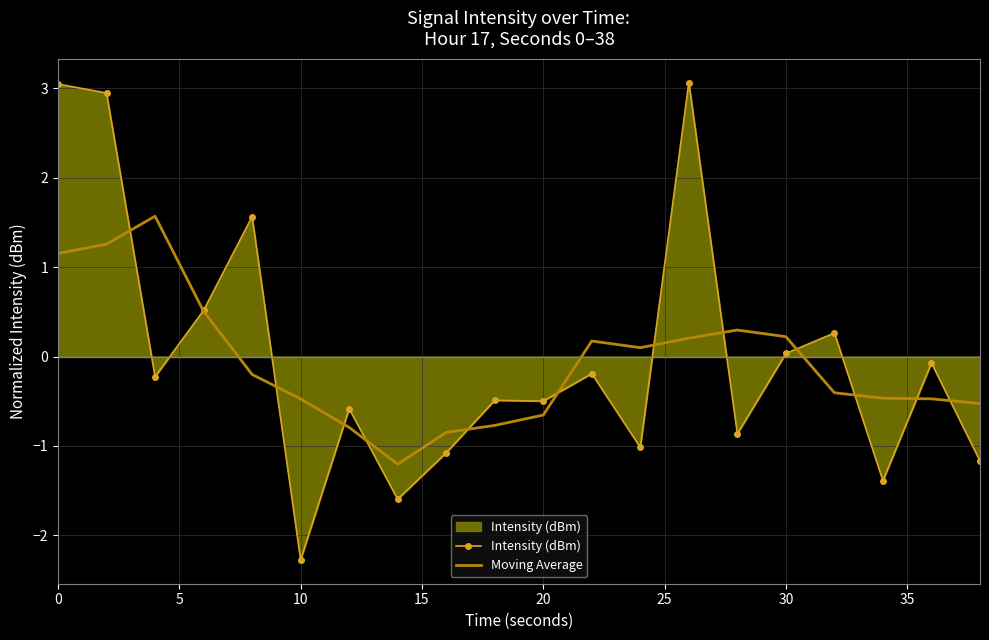

List the series in order of their peak value, lowest first.

Moving Average, Intensity (dBm)